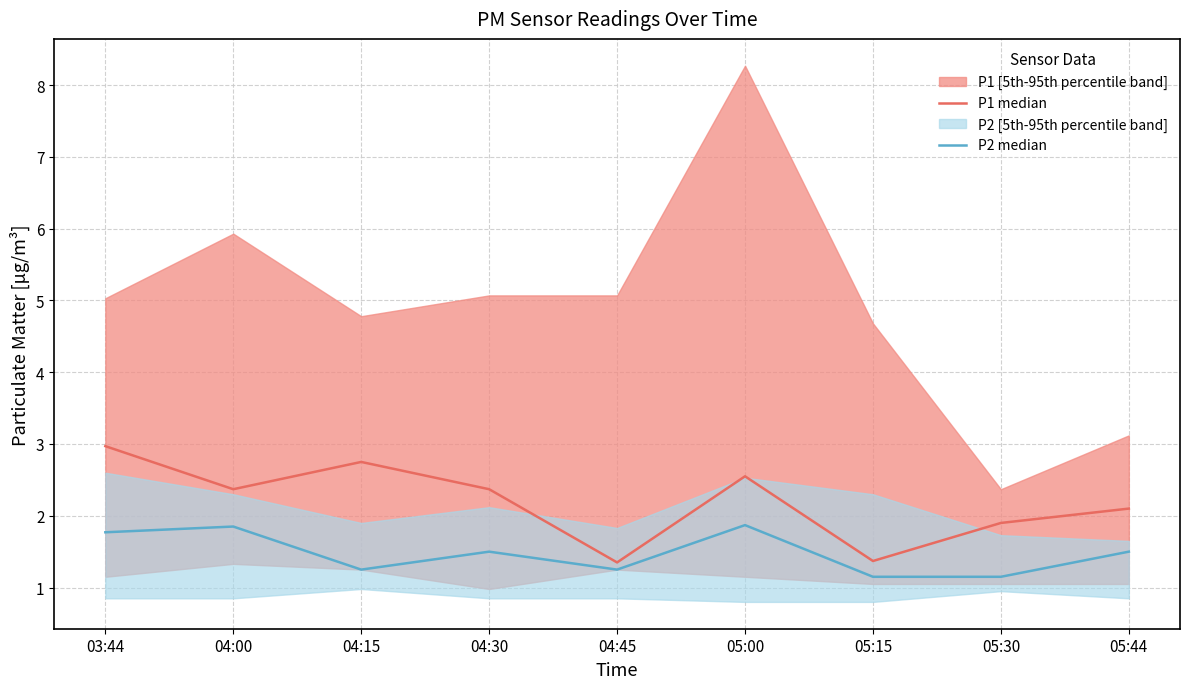

How many lines are shown in the chart?

2